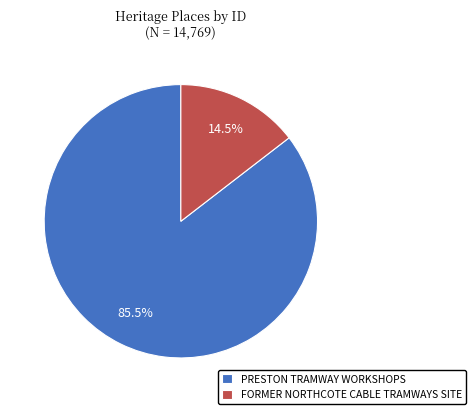

Combined, what portion of the pie is PRESTON TRAMWAY WORKSHOPS and FORMER NORTHCOTE CABLE TRAMWAYS SITE?

100.0%